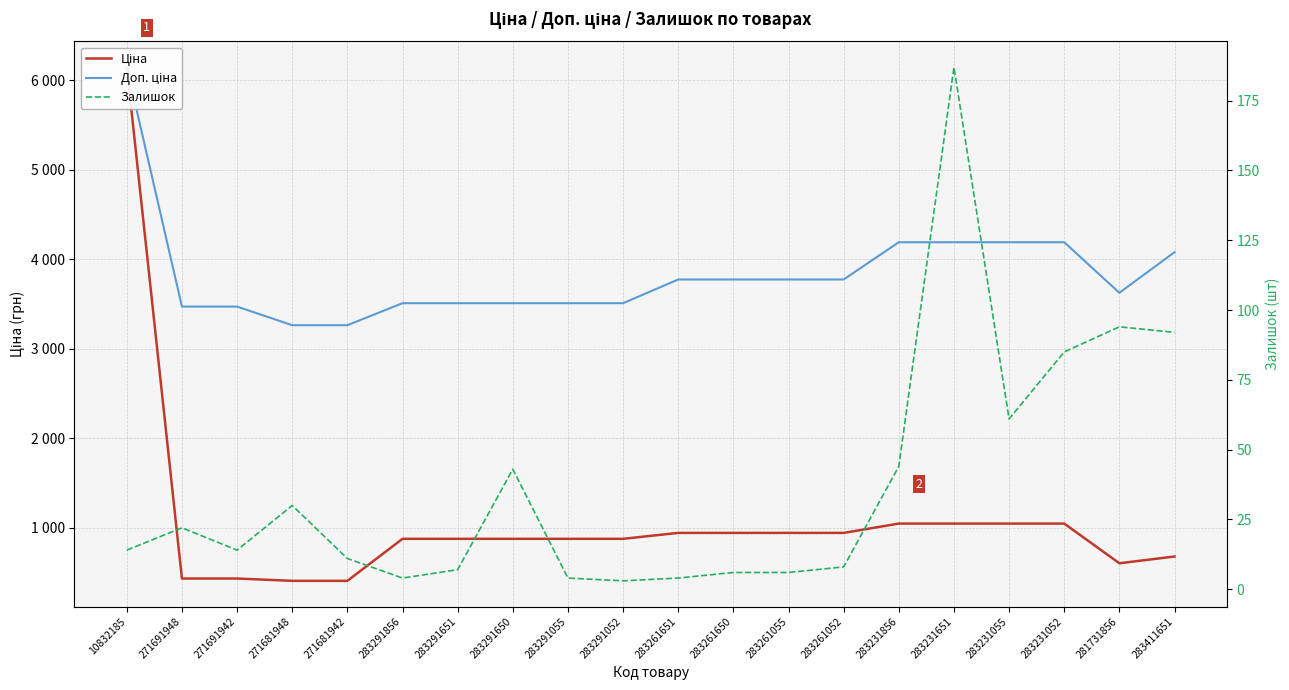

True or false: Доп. ціна has a value of 1093.3 at 271681948.

False